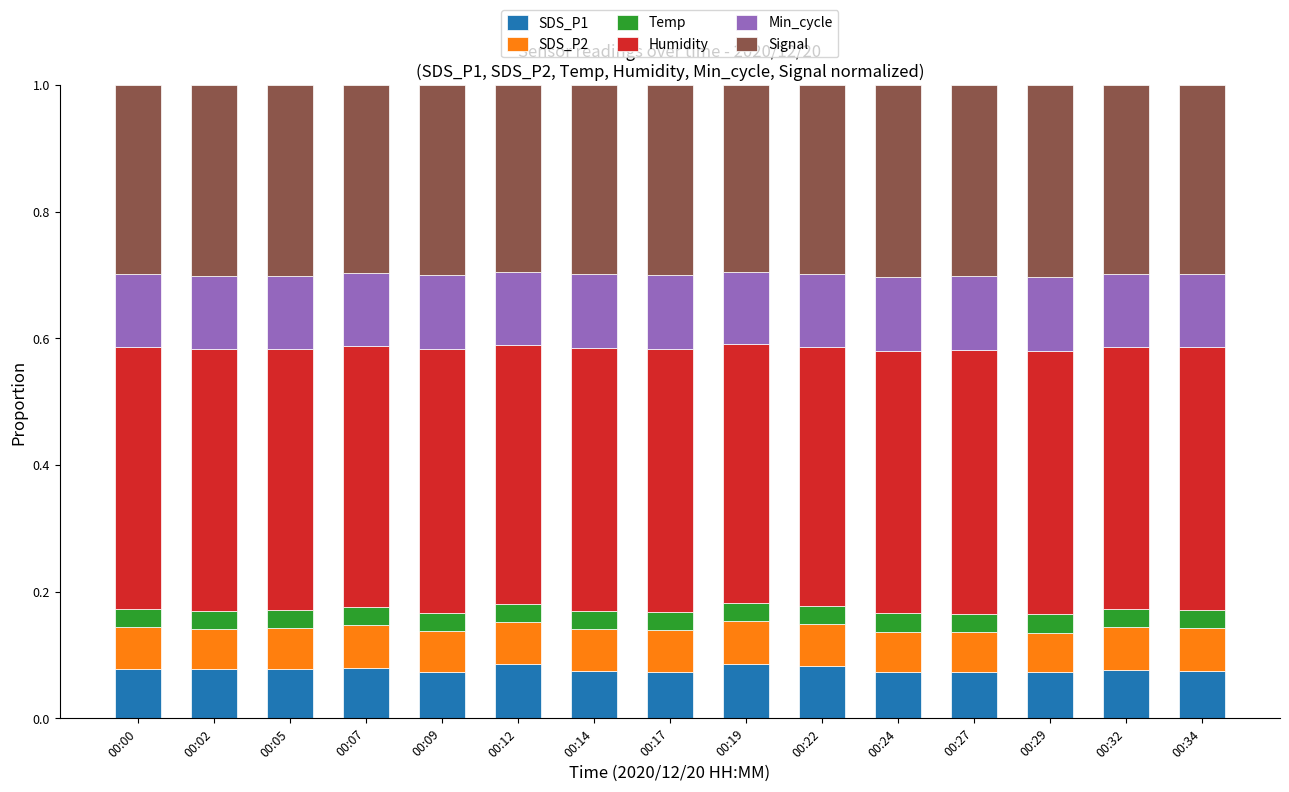

The SDS_P1 series shows 0.0 at 00:00. True or false?

False